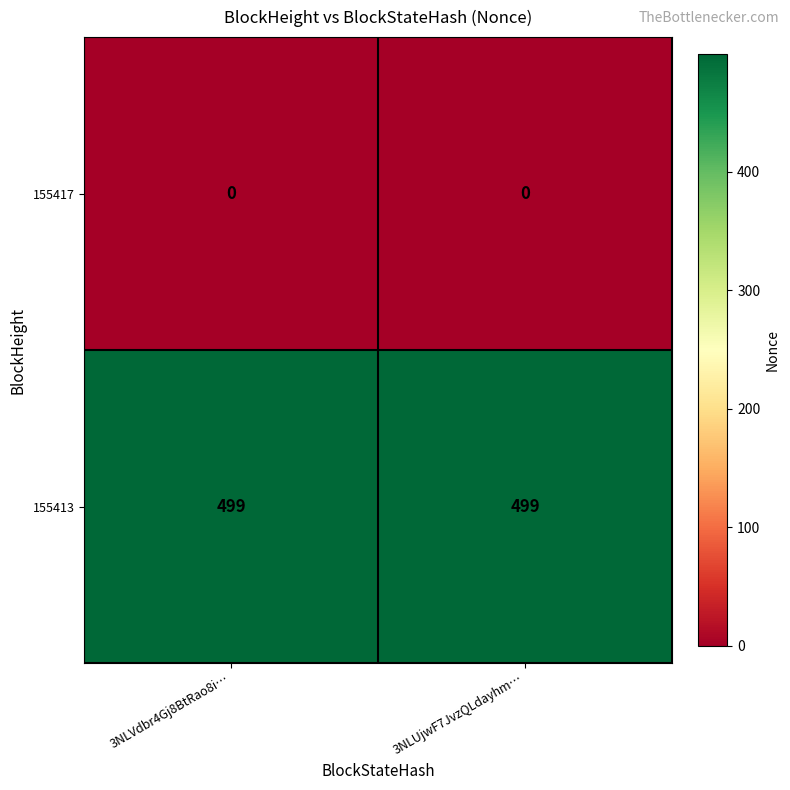

What is the greatest value displayed?

499